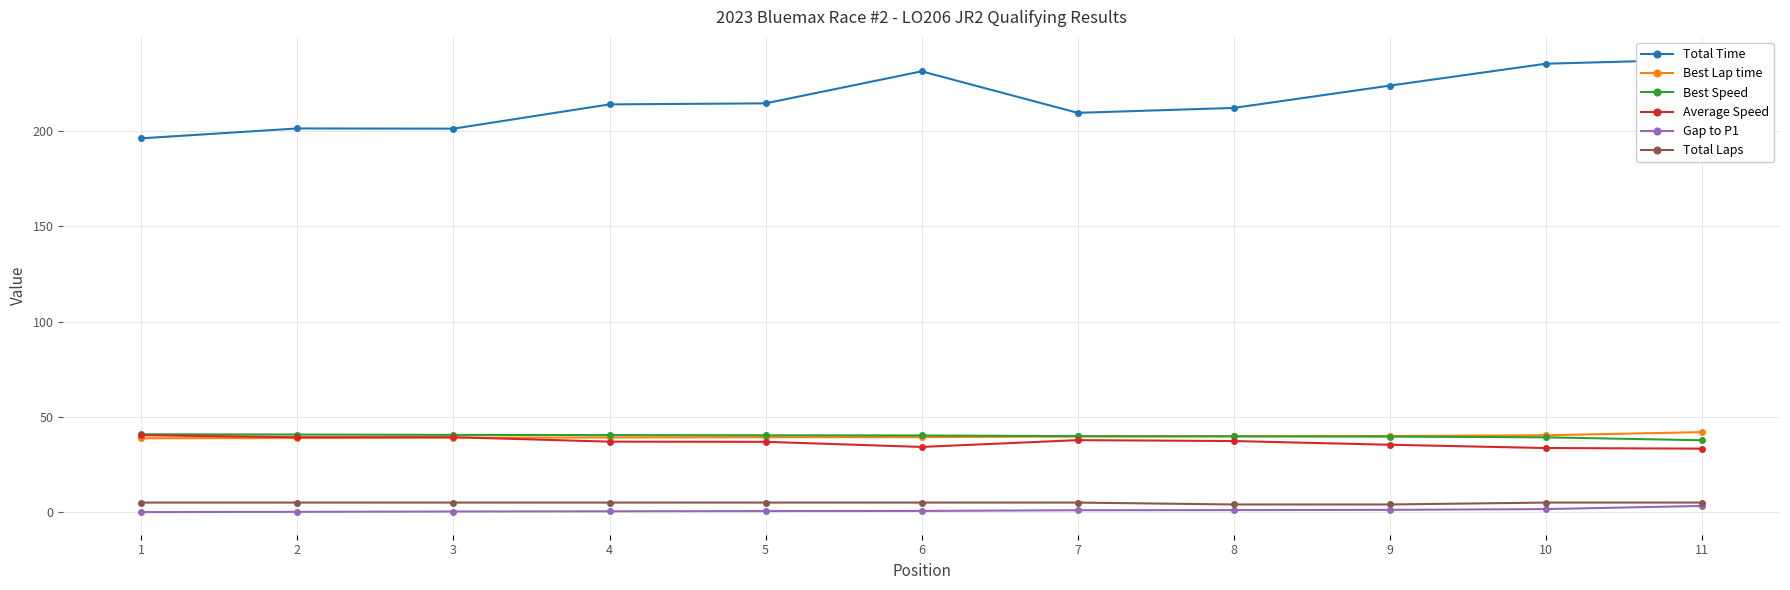

The Total Laps series shows 5.0 at 5. True or false?

True